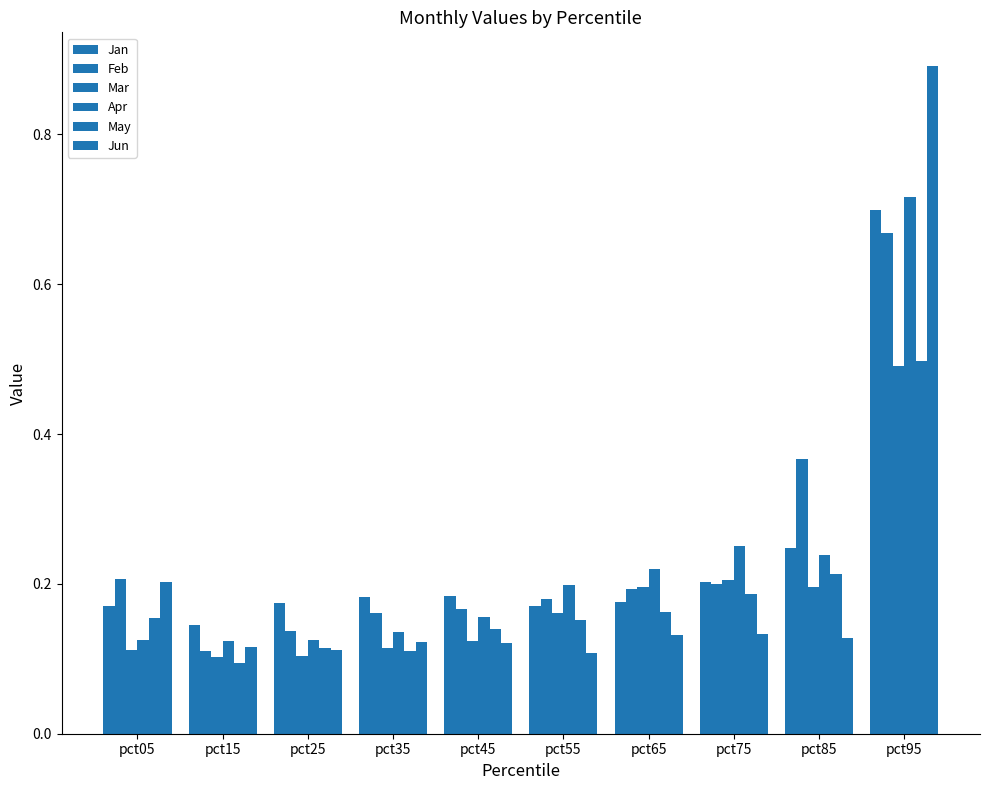

How many distinct data groups are displayed?

6